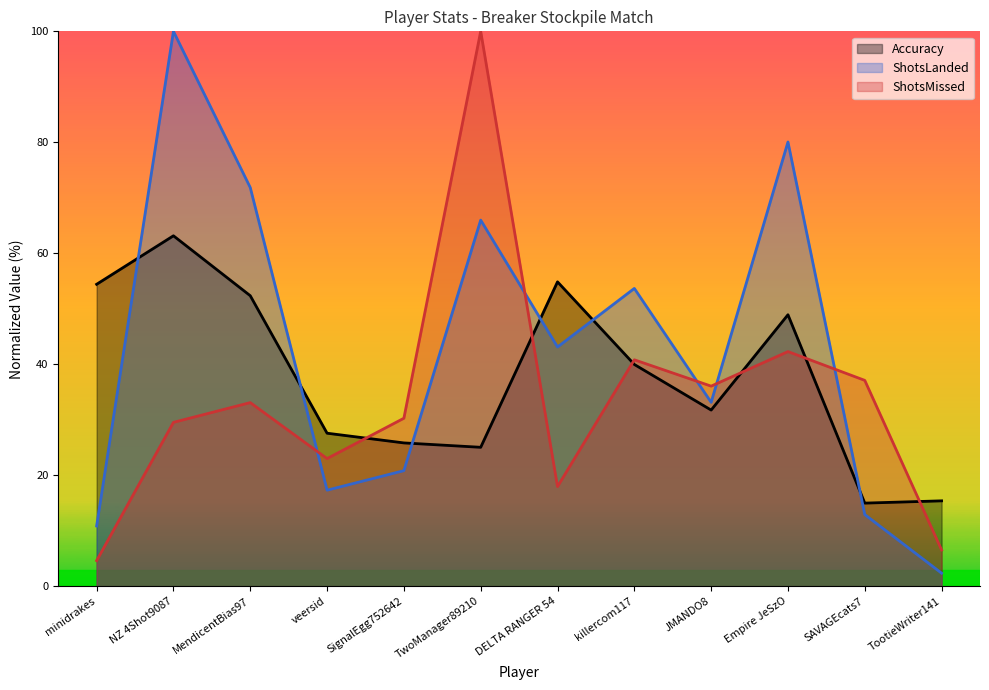

True or false: Accuracy has a value of 25.8 at SignalEgg752642.

True